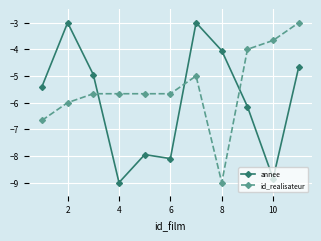

In annee, how many points are lower than both neighbors (excluding endpoints)?

3